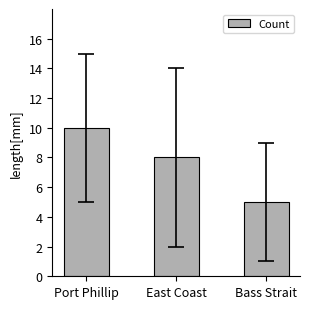

What is the average value?

8